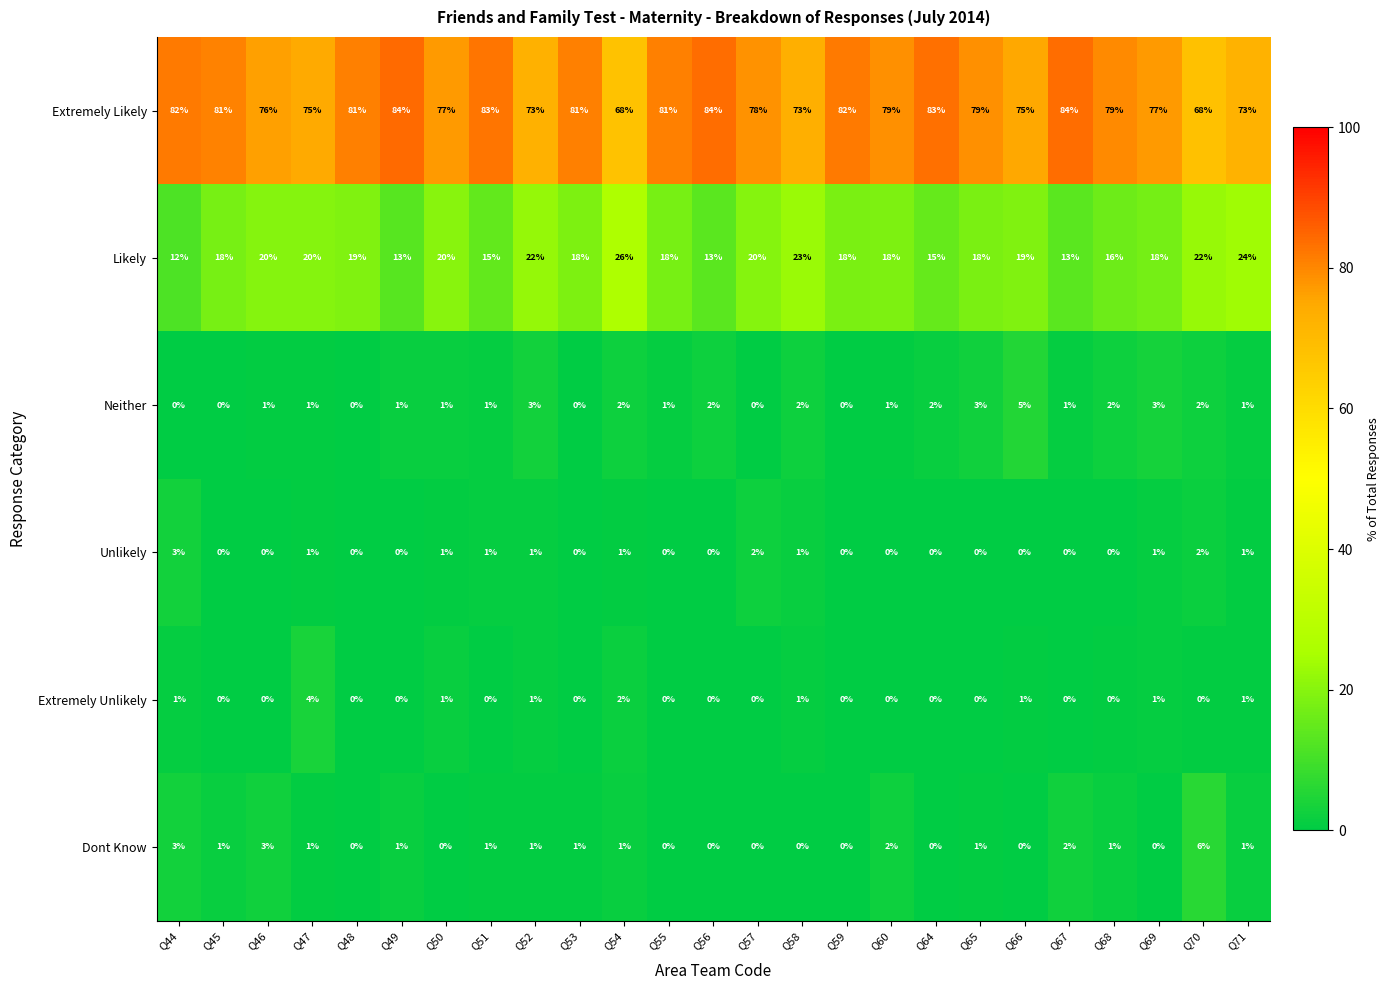

Which series has the largest total across all categories?

Extremely Likely